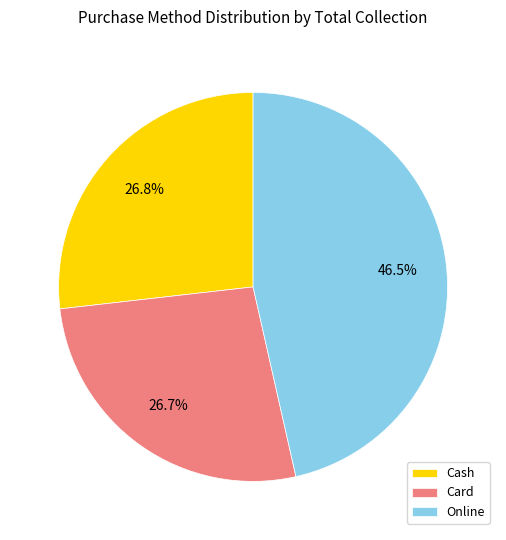

Which category has the biggest portion of the pie?

Online